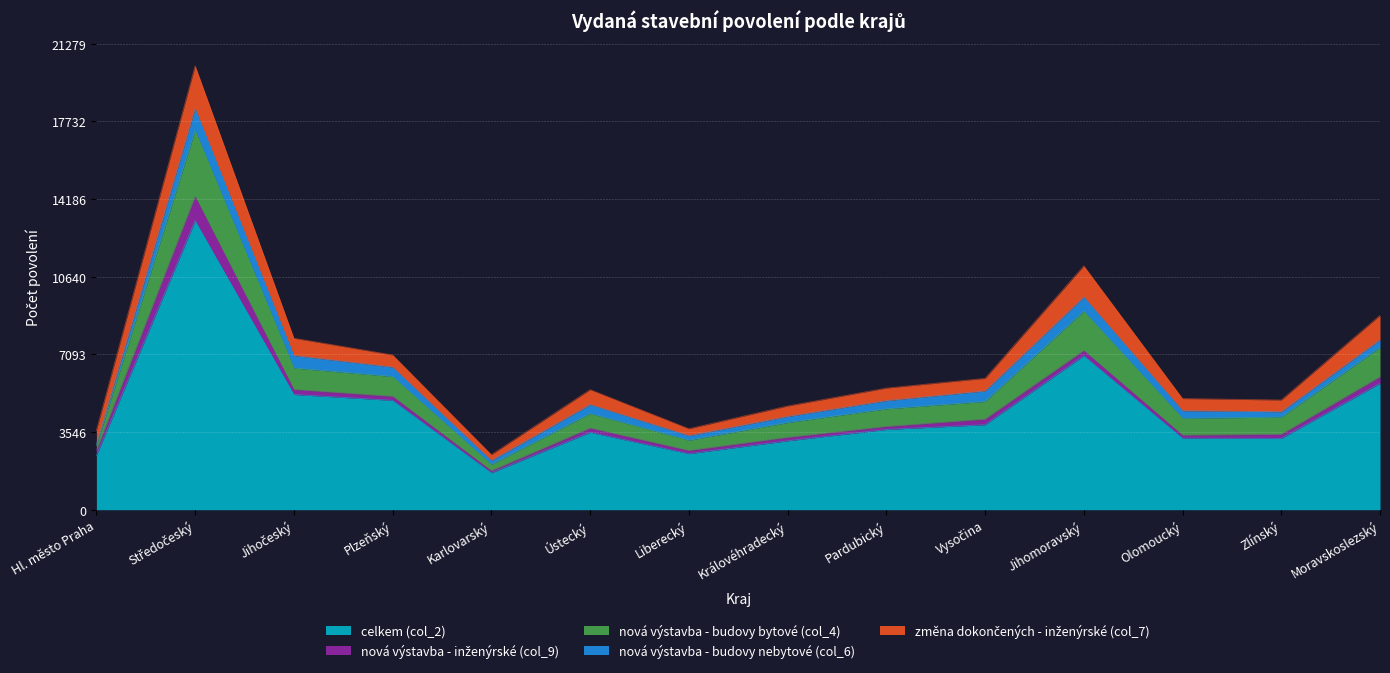

Is the value of nová výstavba - budovy bytové (col_4) at Zlínský greater than the value of nová výstavba - inženýrské (col_9) at Zlínský?

Yes